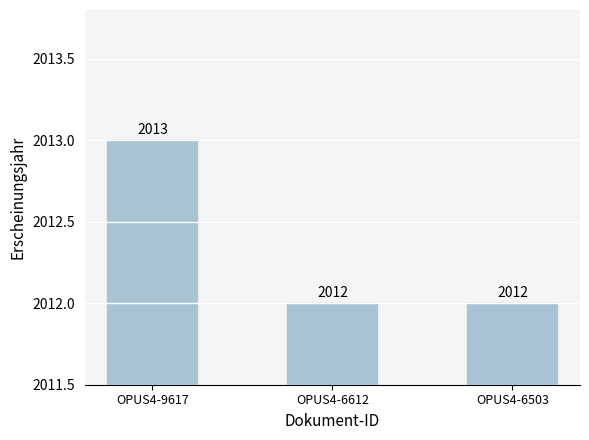

What is the greatest value displayed?

2013